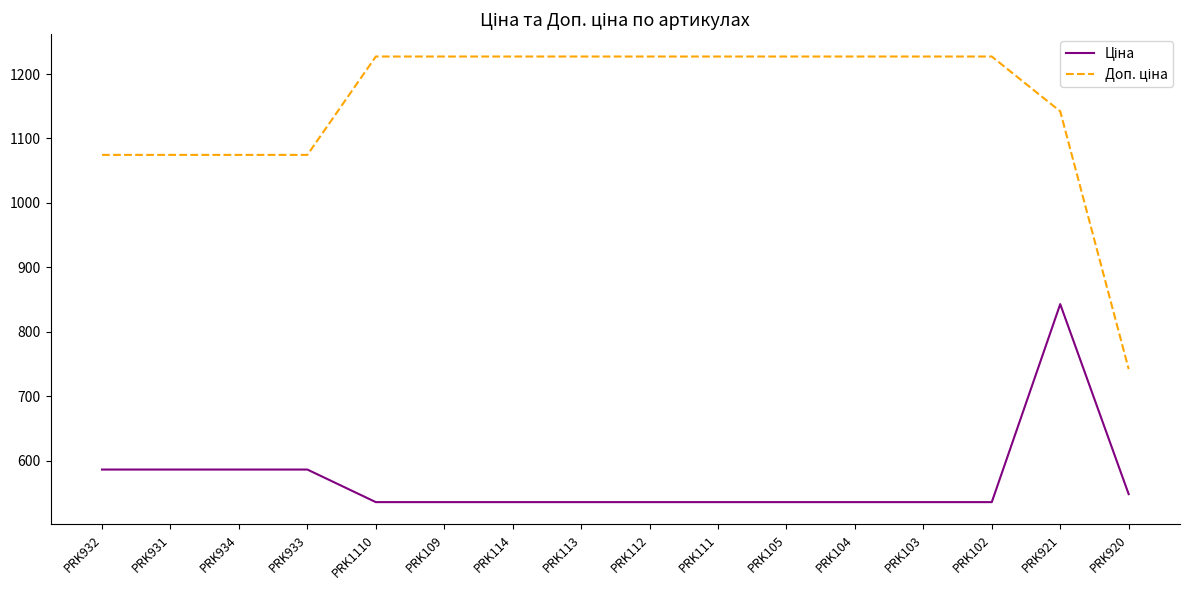

What is the greatest value displayed?

1227.2